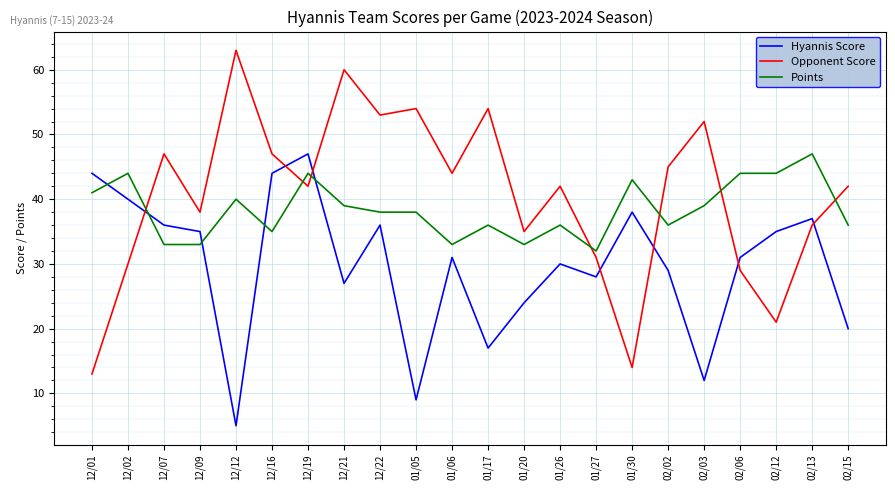

True or false: Hyannis Score has a value of 40 at 01/26.

False